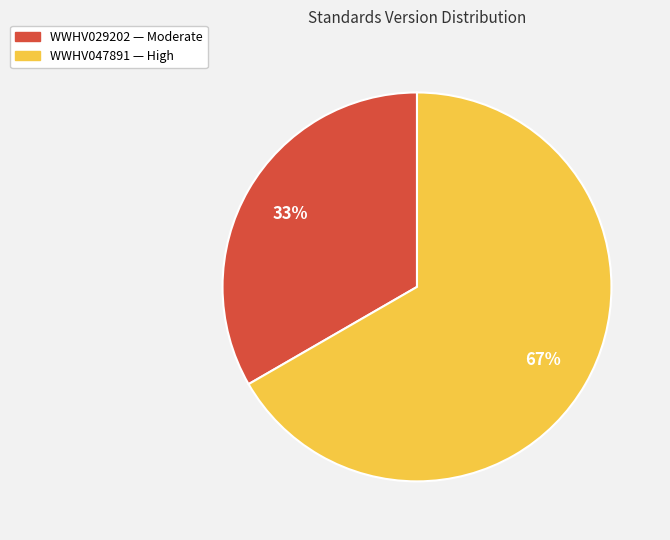

To the nearest percent, what is the combined percentage of WWHV047891 and WWHV029202?

100%